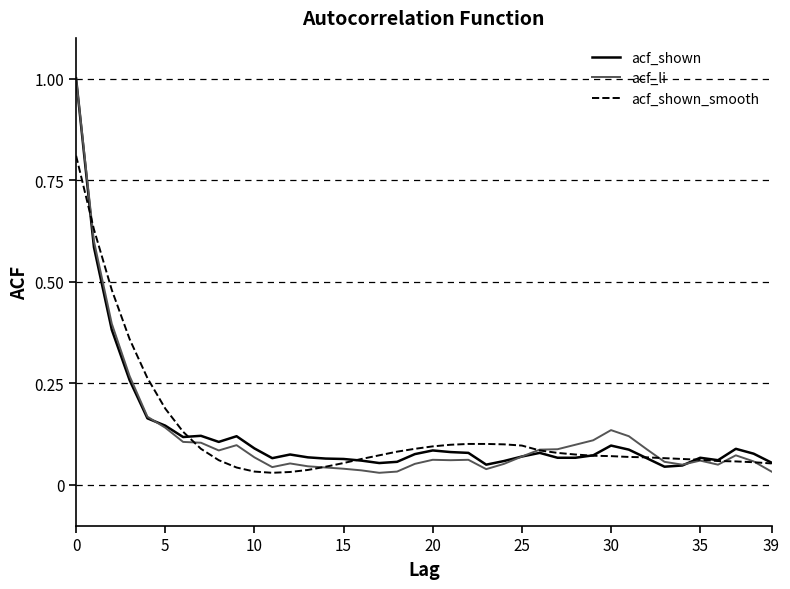

At how many categories does at least one series exceed 0?

40